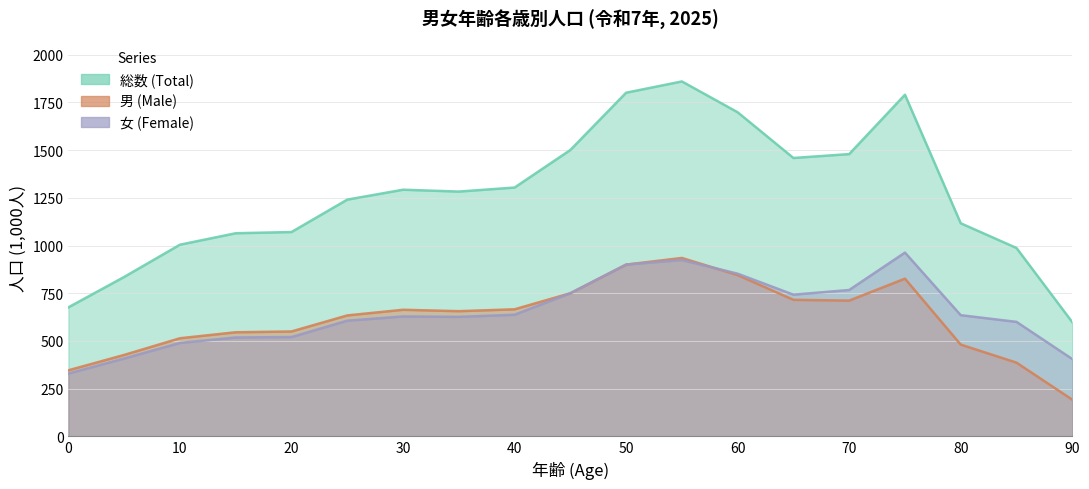

What is the difference between the second highest and second lowest values in the 男 (Male) series?

553.3